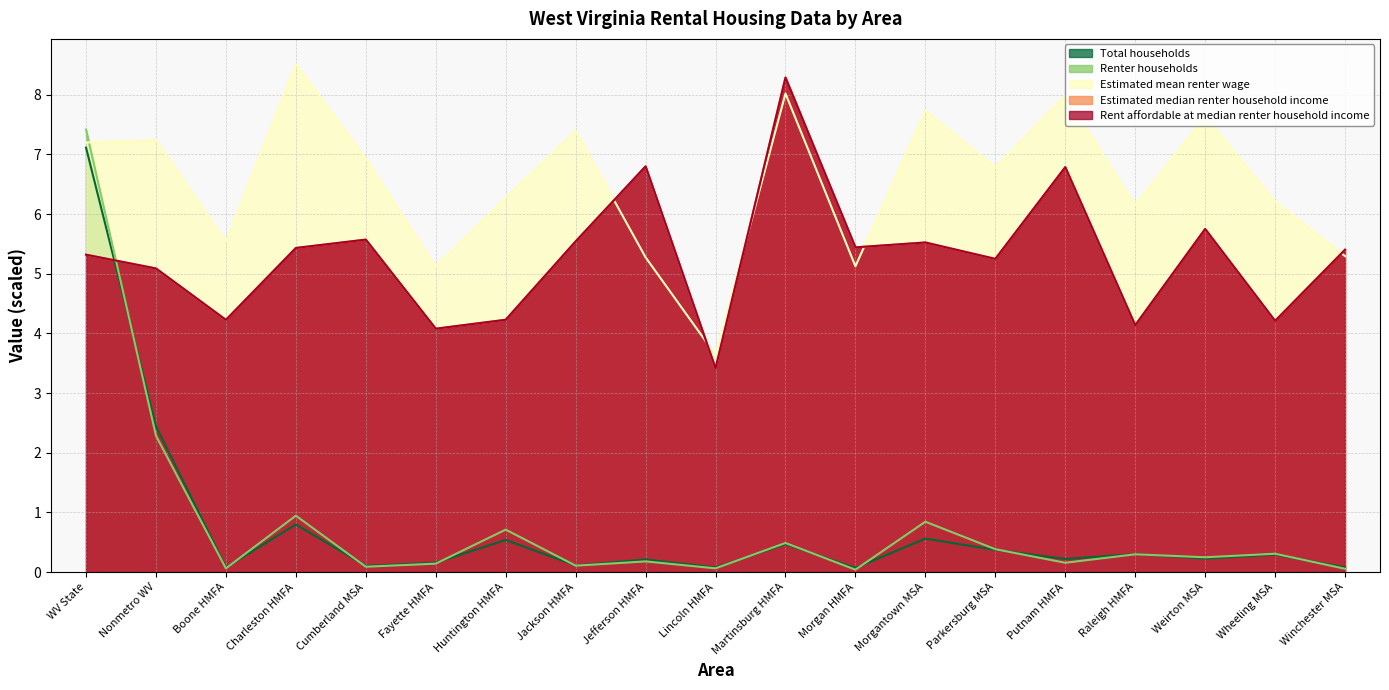

How many categories are shown in the chart?

19